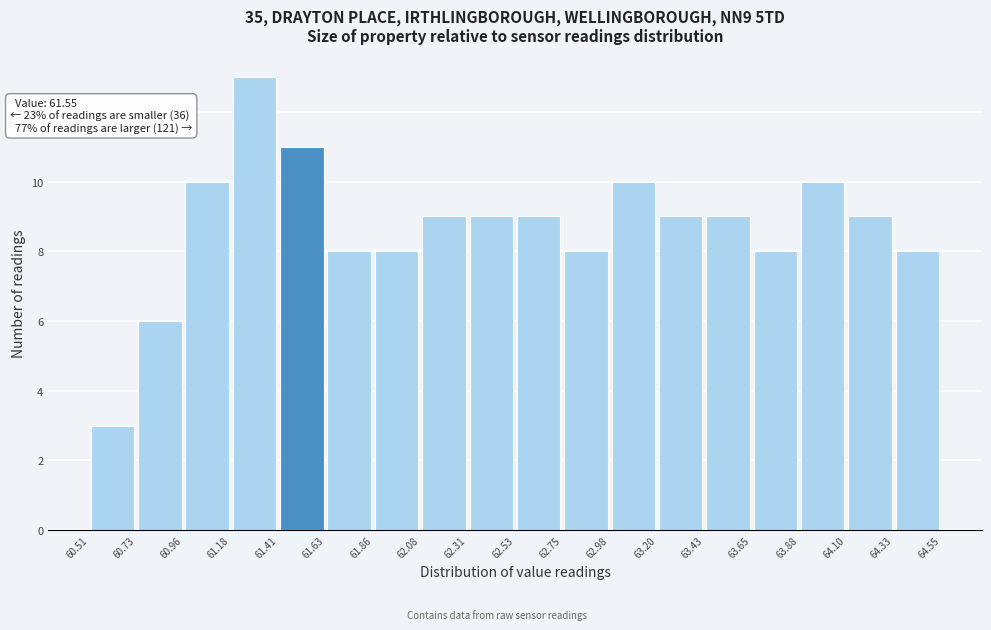

Over which range of the x-axis is the bar tallest?

61.18 to 61.41